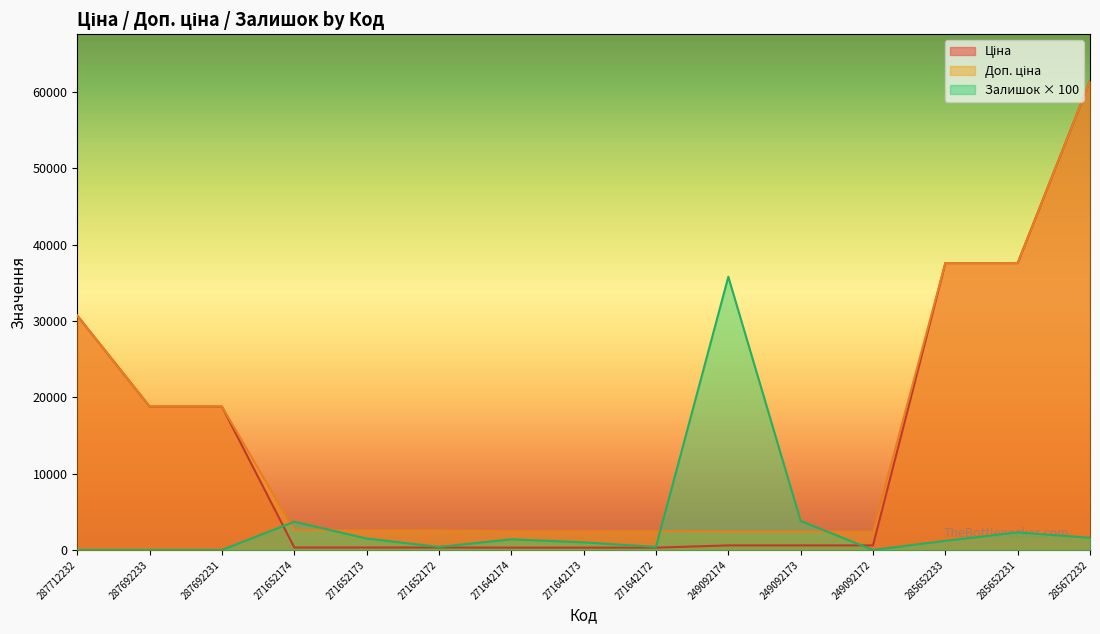

Is it true that Доп. ціна equals 1333.7 at 271642174?

False